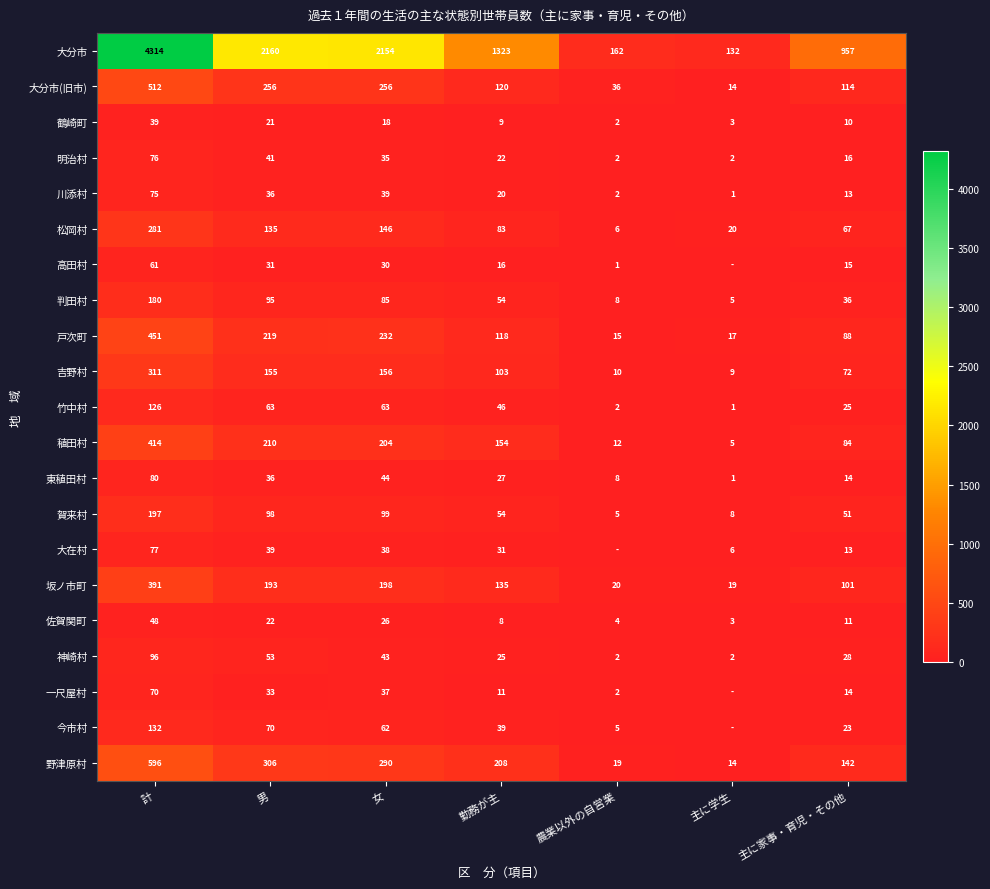

At which category is the sum across all series the highest?

計